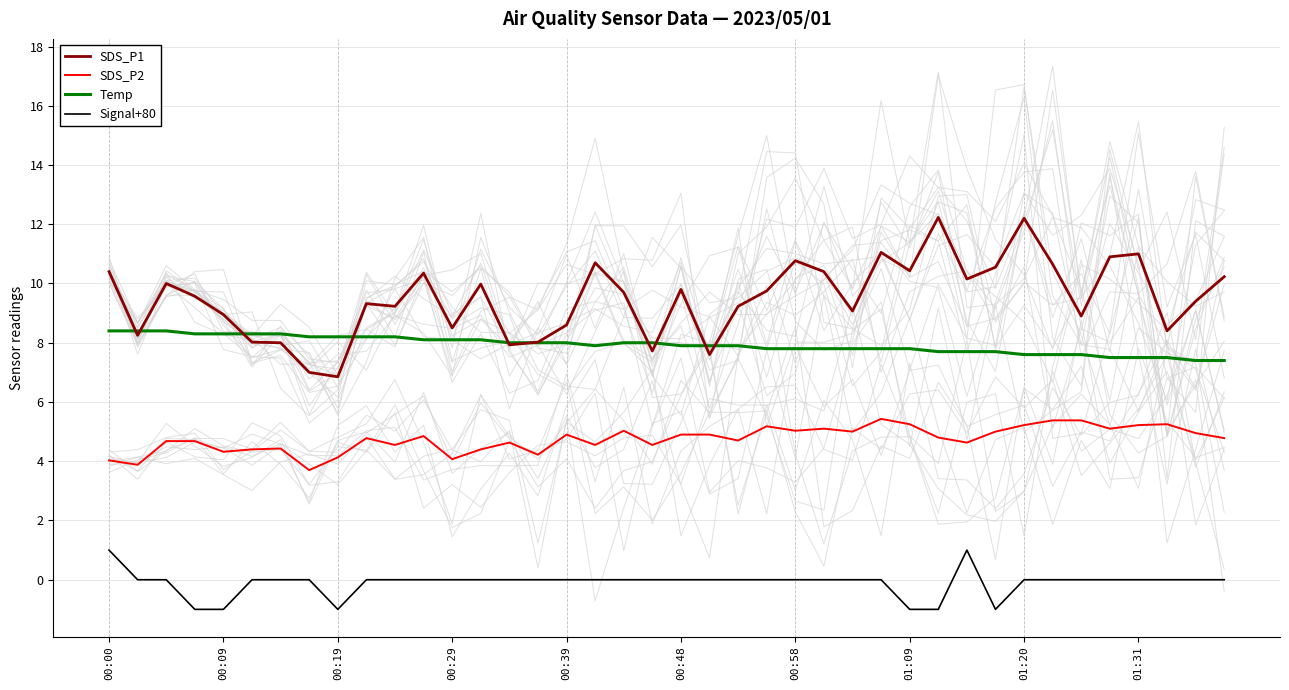

What position from the left is 21?

22